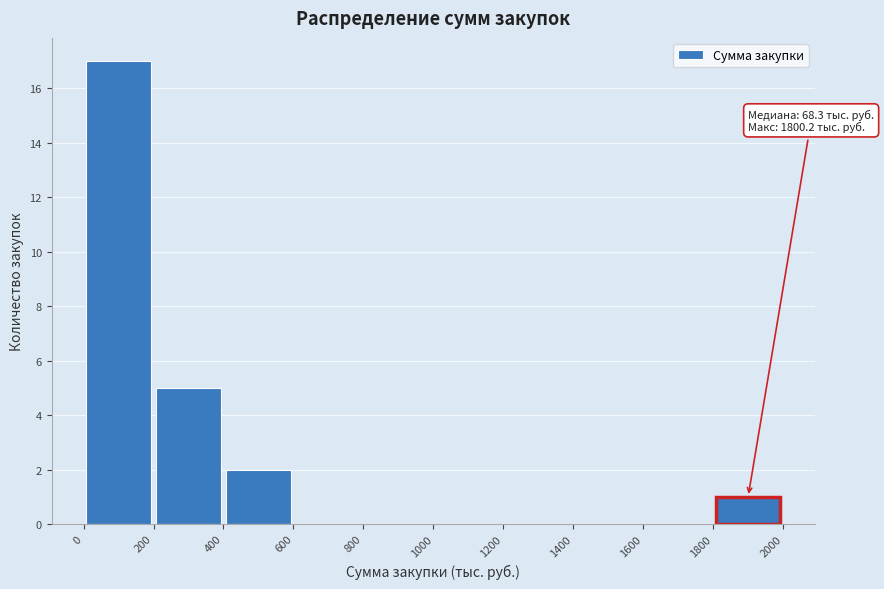

Which range on the x-axis has the tallest bar?

0 to 200